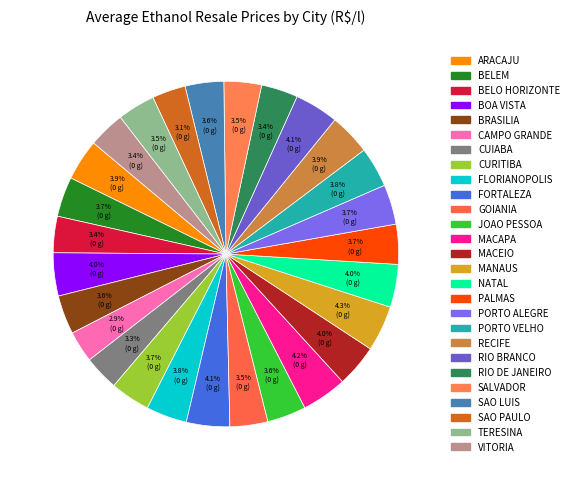

To the nearest percent, what percentage of the pie is FORTALEZA?

4%